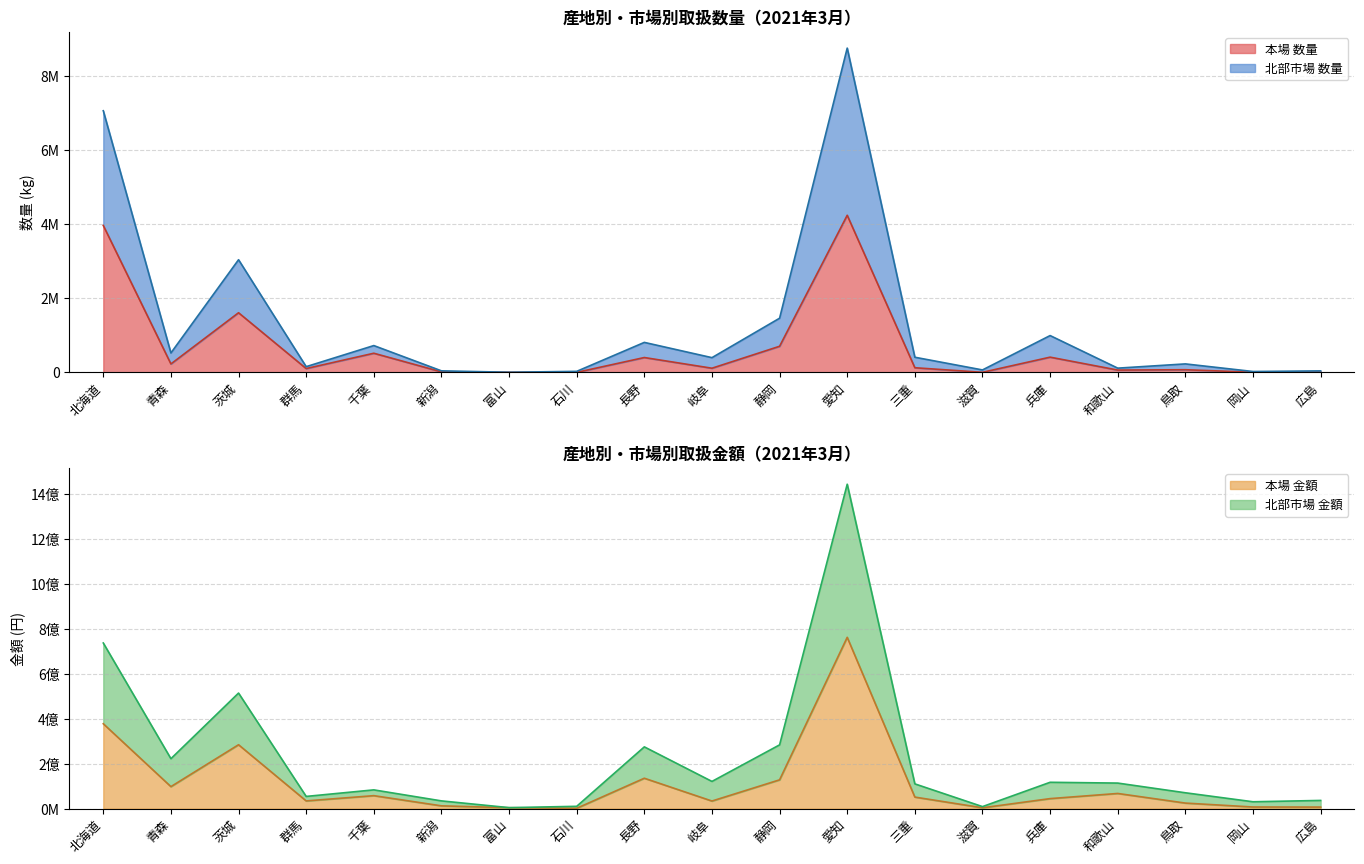

How many data points in 本場 金額 are above 44304084?

9